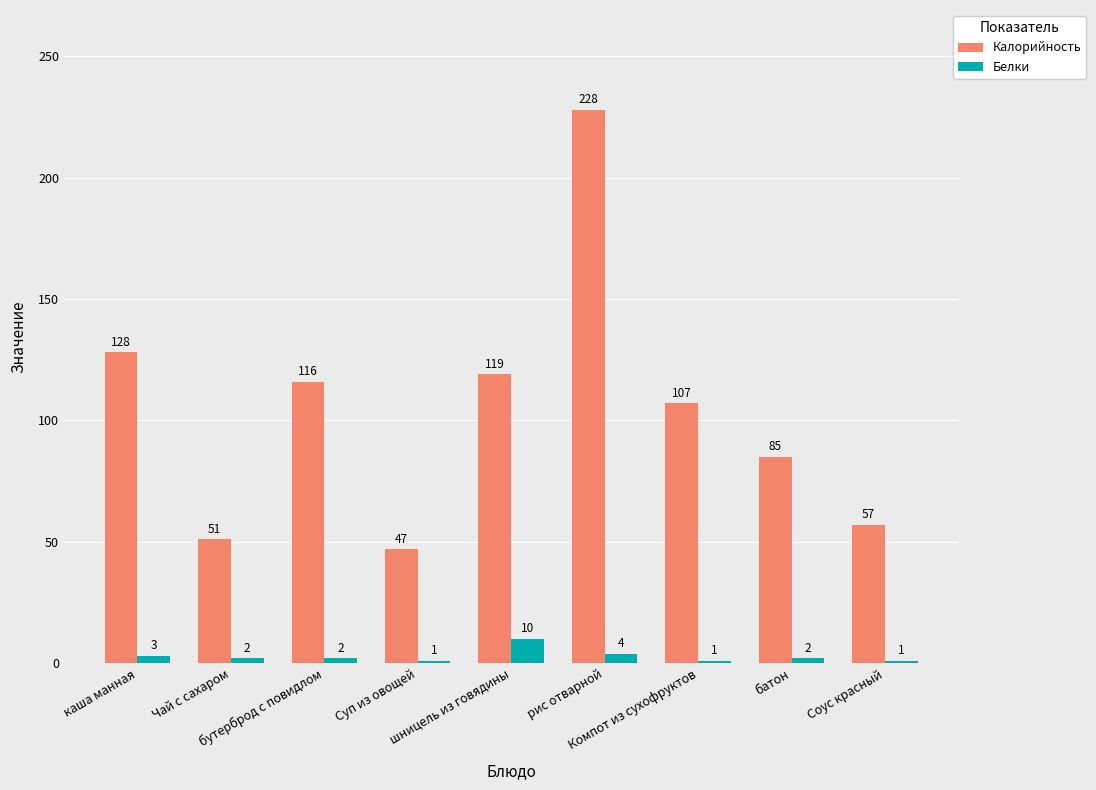

The value of Белки at Чай с сахаром is 2. True or false?

True